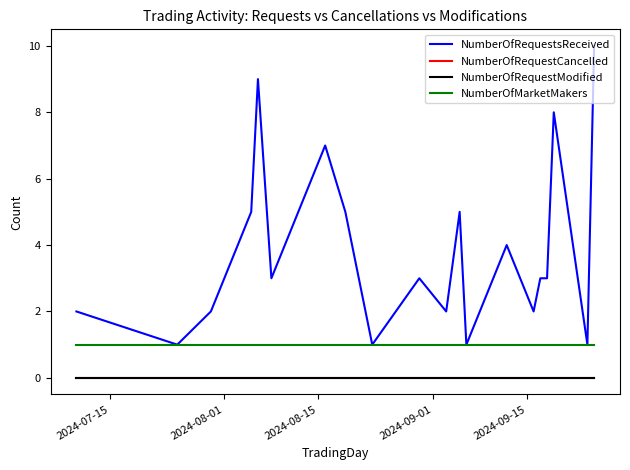

Does the chart display data point markers on the line(s)?

No